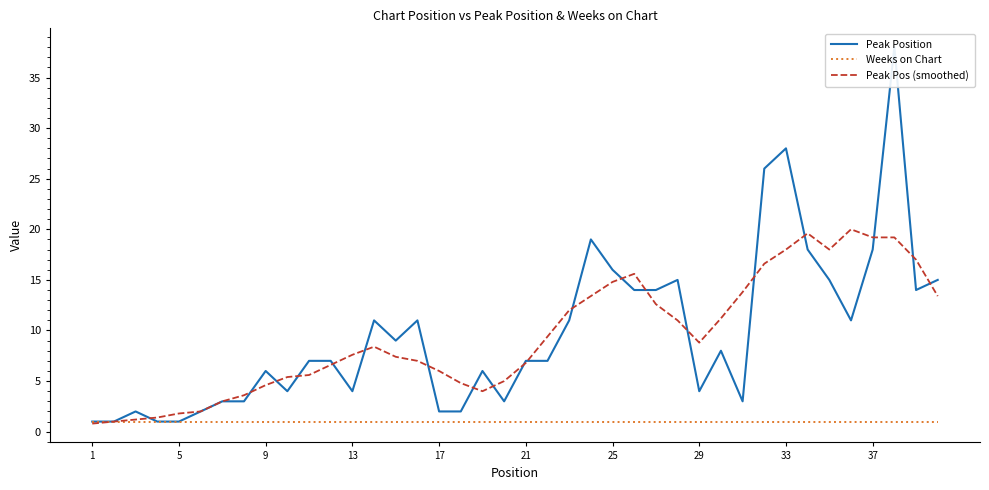

Which category has the lowest value in the Peak Pos (smoothed) series?

1